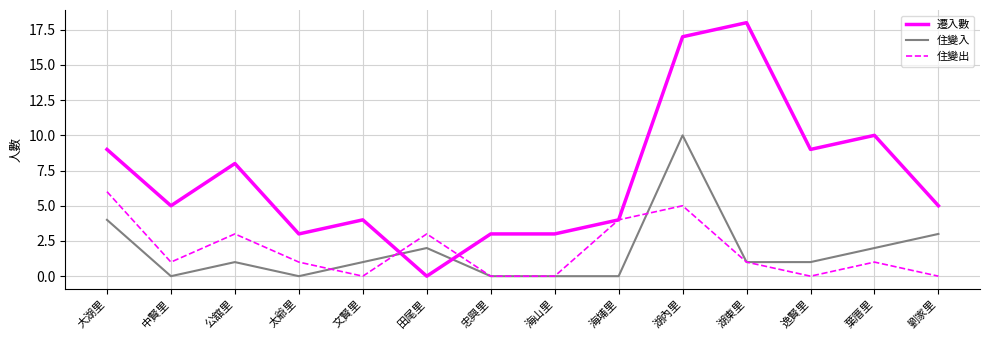

Is the value of 住變出 at 大湖里 greater than the value of 遷入數 at 太爺里?

Yes